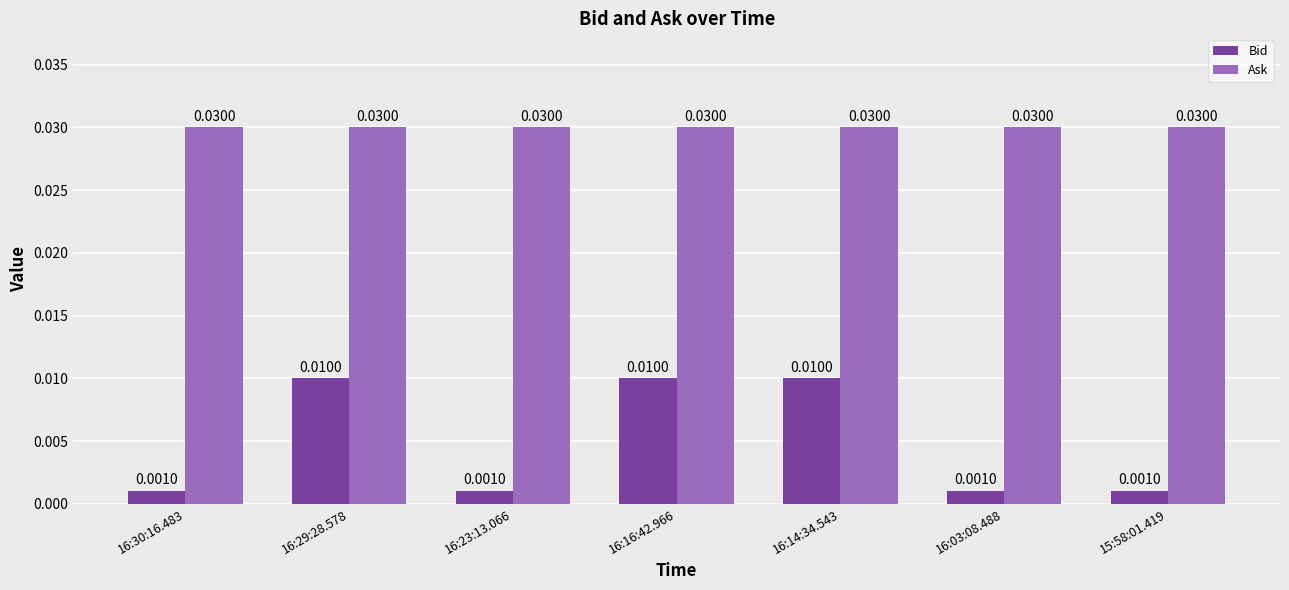

List the series in order of their overall mean, highest first.

Ask, Bid